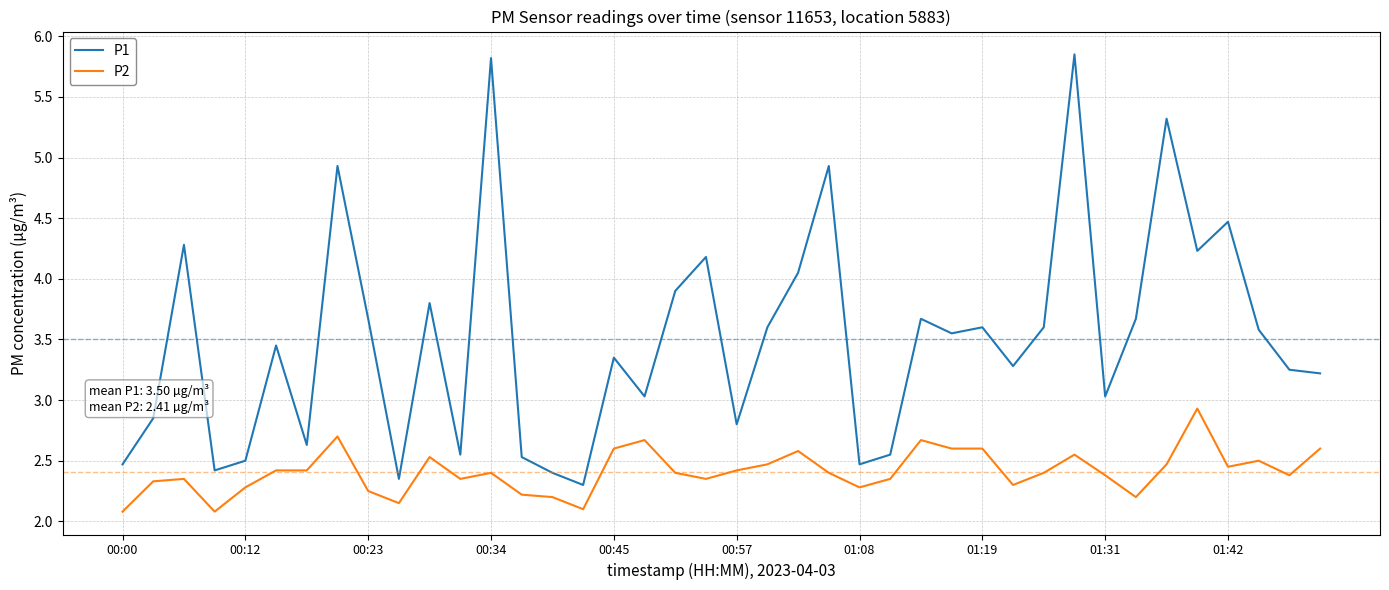

List the series in order of their peak value, lowest first.

P2, P1